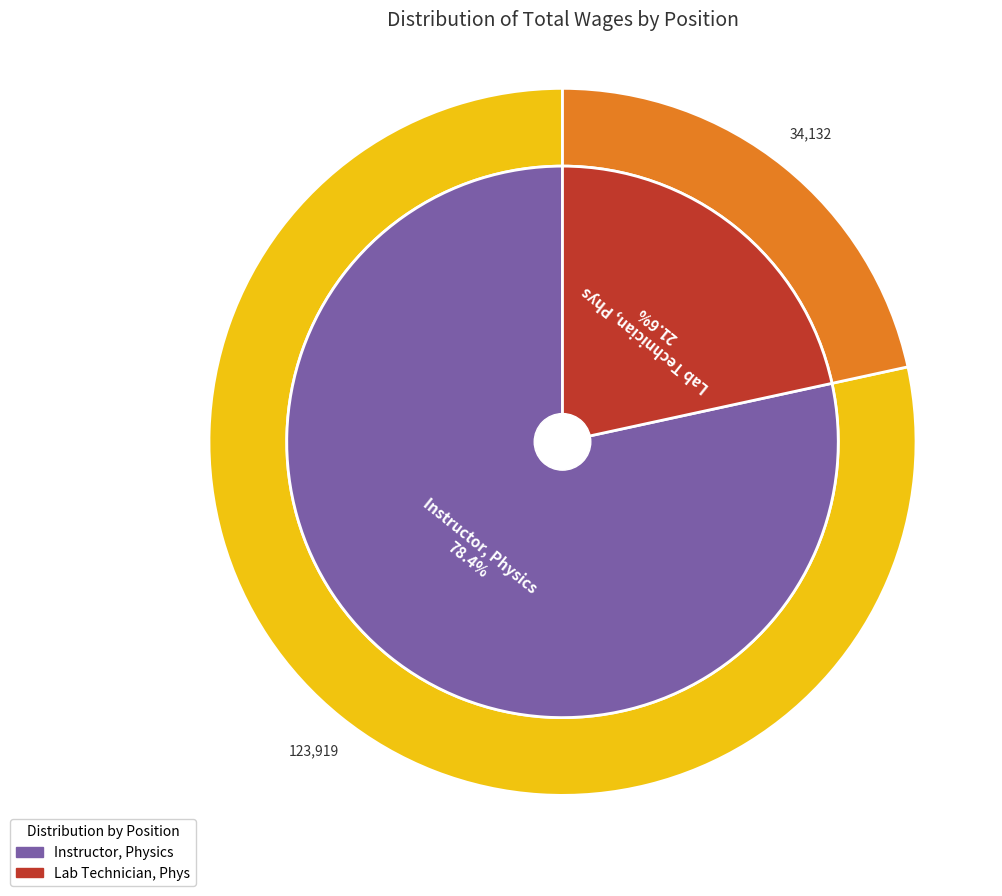

To the nearest percent, what is the difference between the largest and smallest slice percentages?

57%